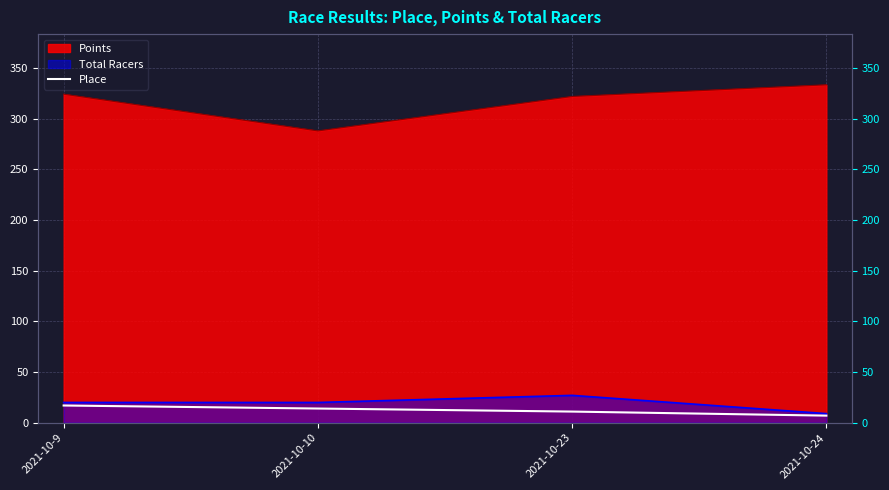

True or false: the data shows 14 at 2021-10-10.

True